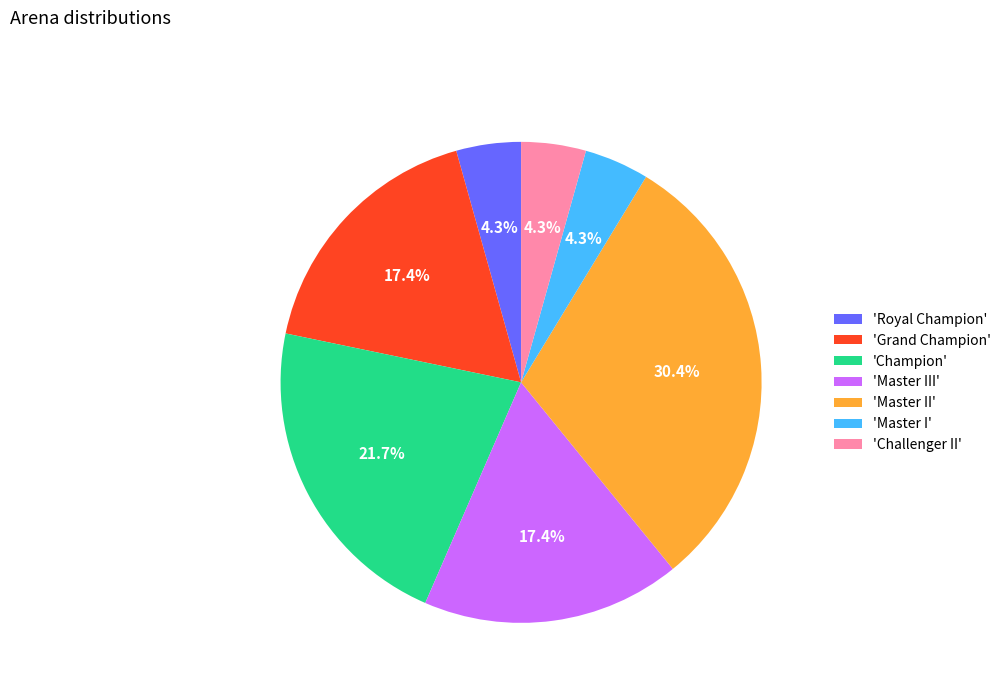

Which has a higher value, 'Master II' or 'Royal Champion'?

'Master II'